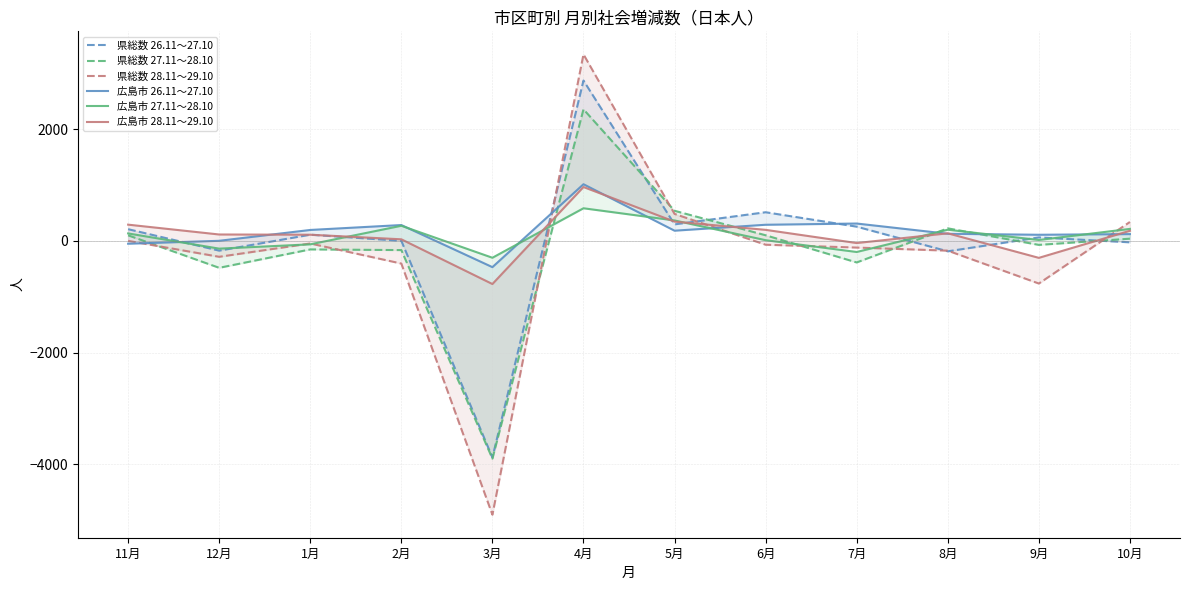

Is it true that 広島市 28.11～29.10 equals 156 at 12月?

False